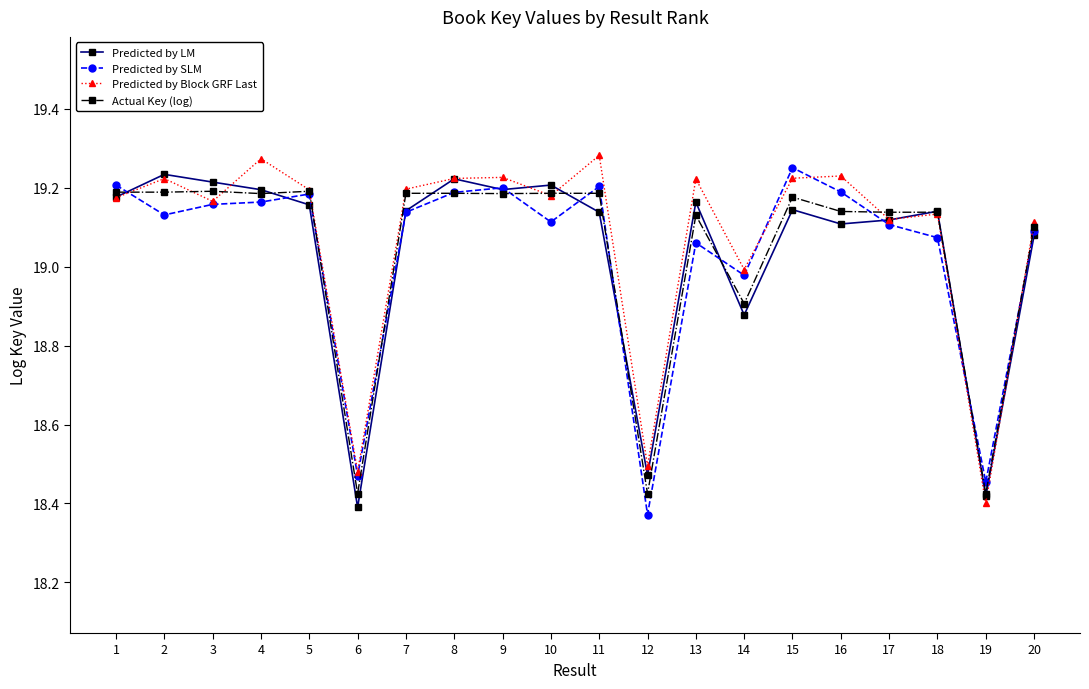

What are all the series names shown in the legend?

Predicted by LM, Predicted by SLM, Predicted by Block GRF Last, Actual Key (log)